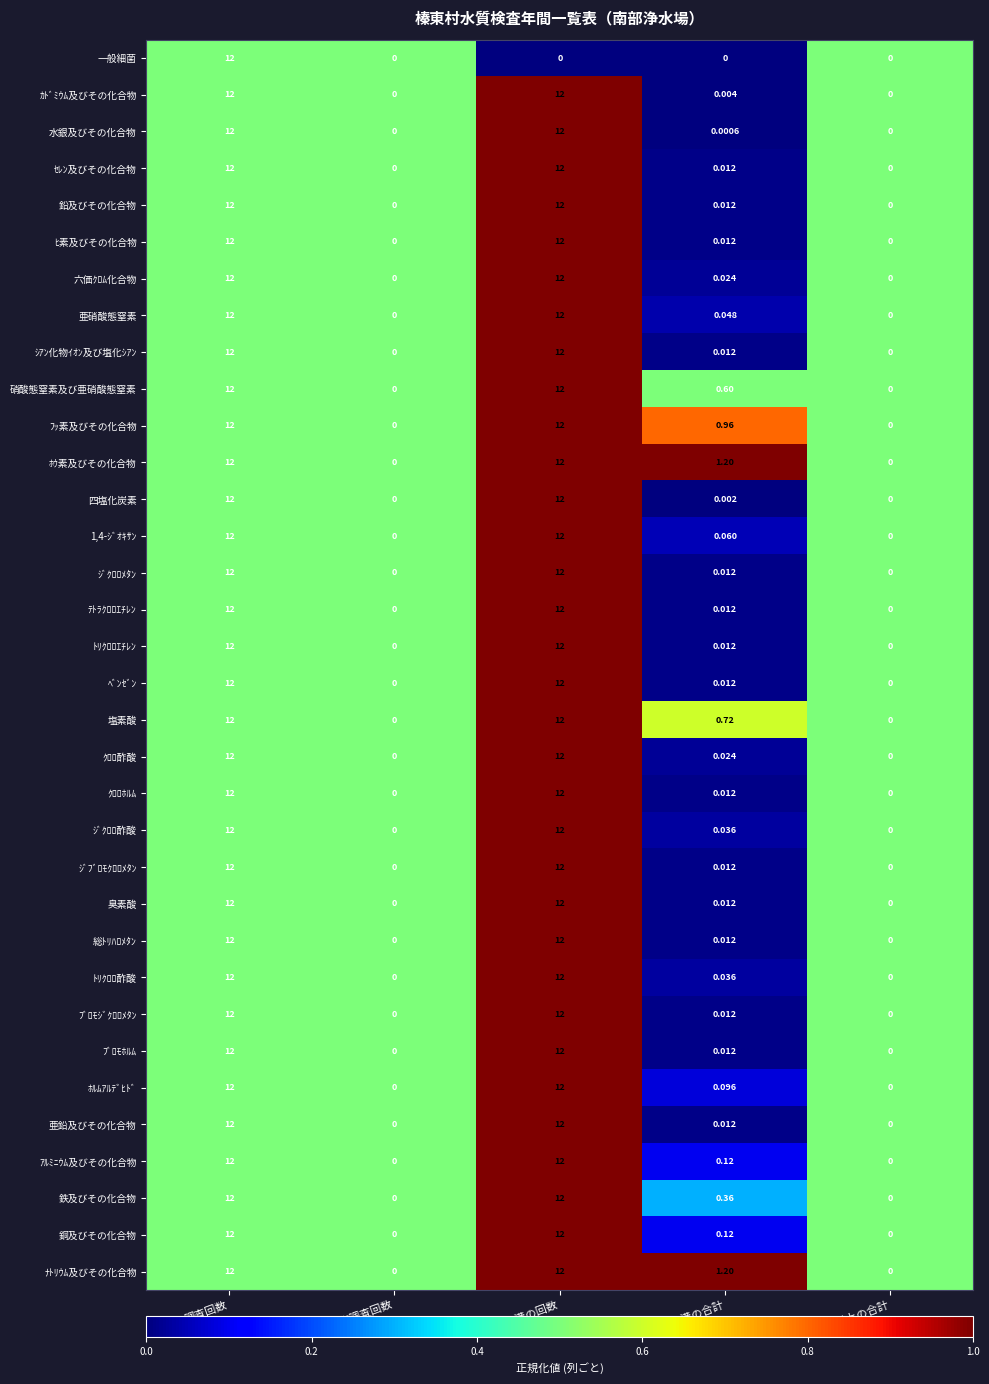

At which category is the sum across all series the highest?

調査回数